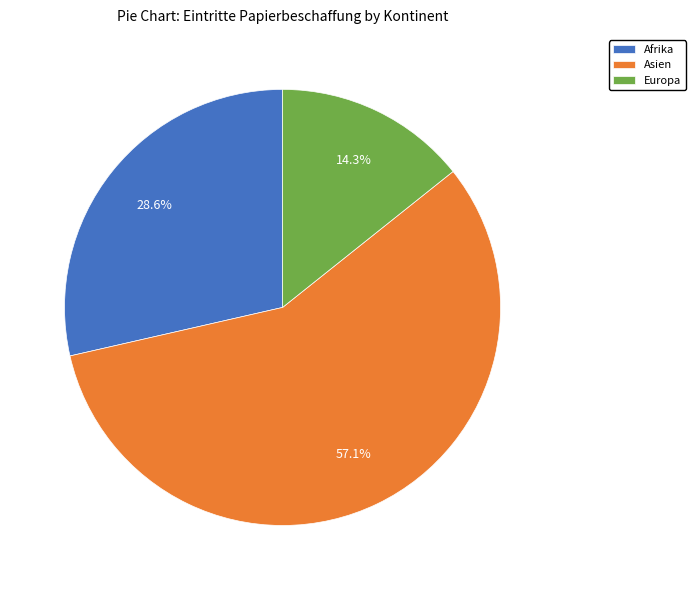

Which has a higher value, Afrika or Europa?

Afrika